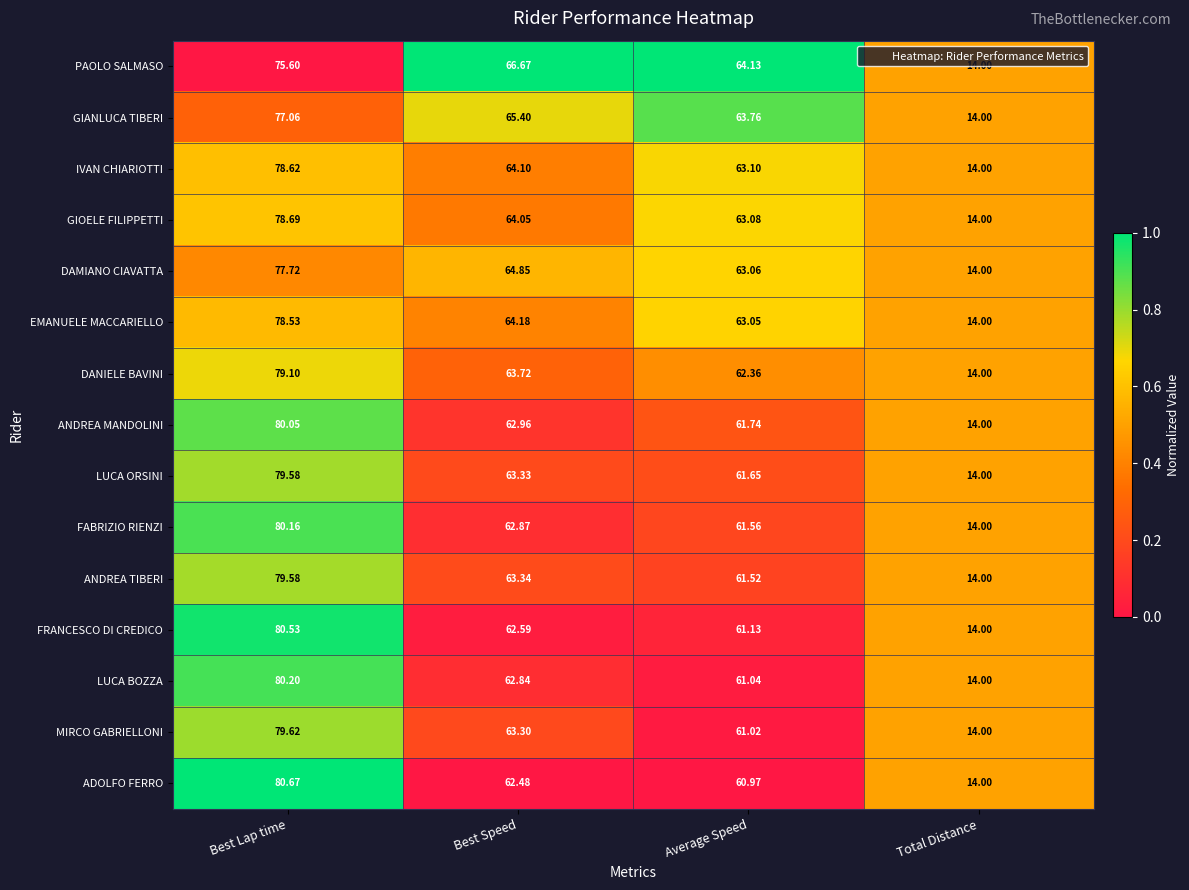

Between Best Lap time and Average Speed, which series saw the biggest shift?

ADOLFO FERRO